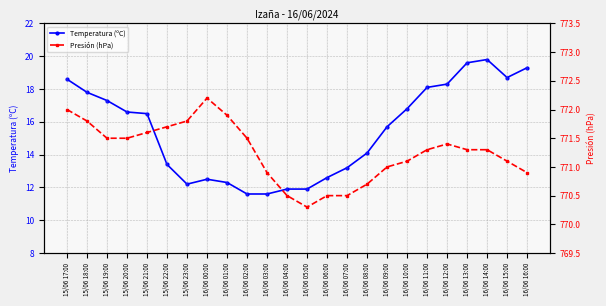

Rank the categories by Presión (hPa) value from lowest to highest.

16/06 05:00, 16/06 04:00, 16/06 06:00, 16/06 07:00, 16/06 08:00, 16/06 03:00, 16/06 16:00, 16/06 09:00, 16/06 10:00, 16/06 15:00, 16/06 11:00, 16/06 13:00, 16/06 14:00, 16/06 12:00, 15/06 19:00, 15/06 20:00, 16/06 02:00, 15/06 21:00, 15/06 22:00, 15/06 18:00, 15/06 23:00, 16/06 01:00, 15/06 17:00, 16/06 00:00